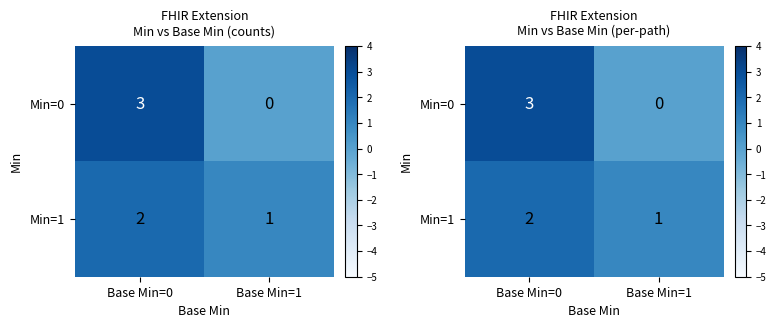

What is the difference between the highest and lowest values at Base Min=0?

1